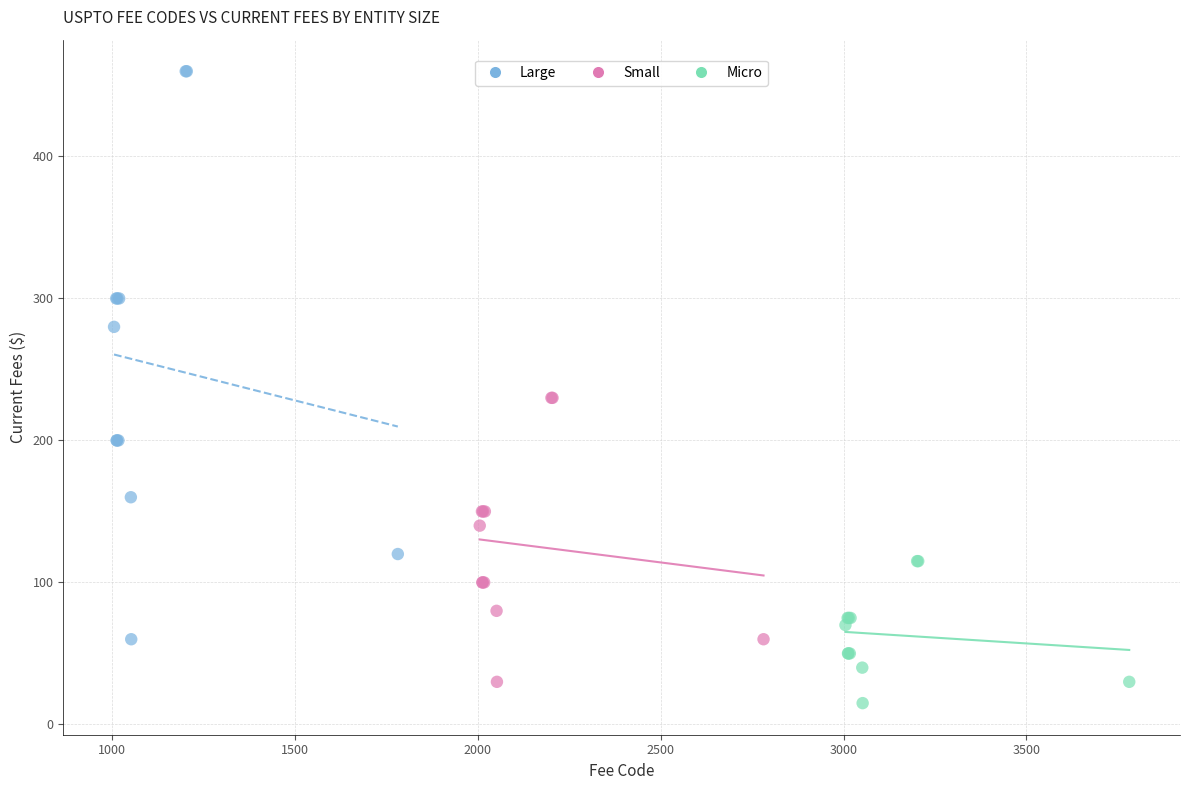

Which series reaches the maximum Y coordinate?

Large